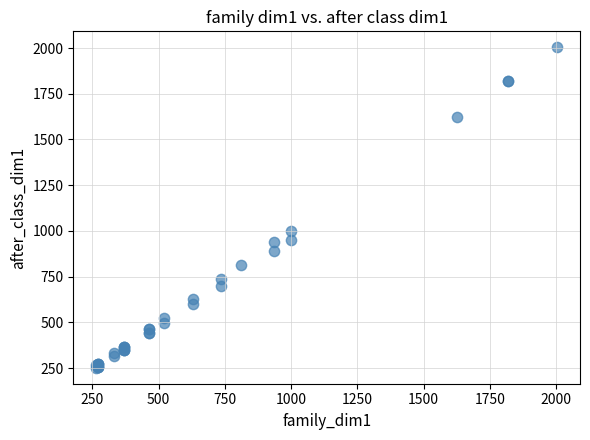

What Y value in the scatter plot is closest to 1127?

998.0